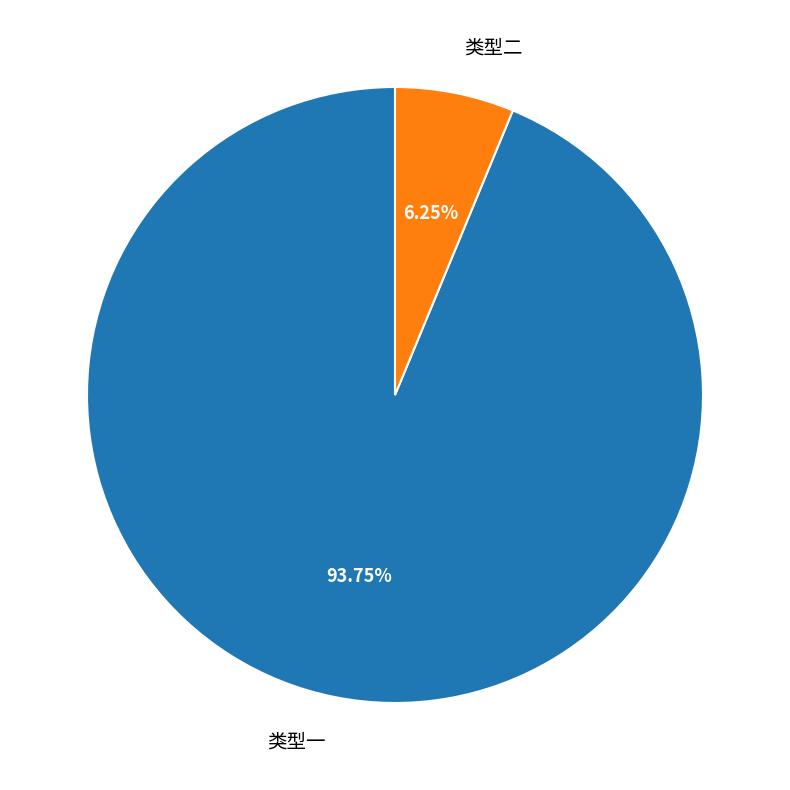

Combined, do 类型一 and 类型二 account for over 50%?

Yes